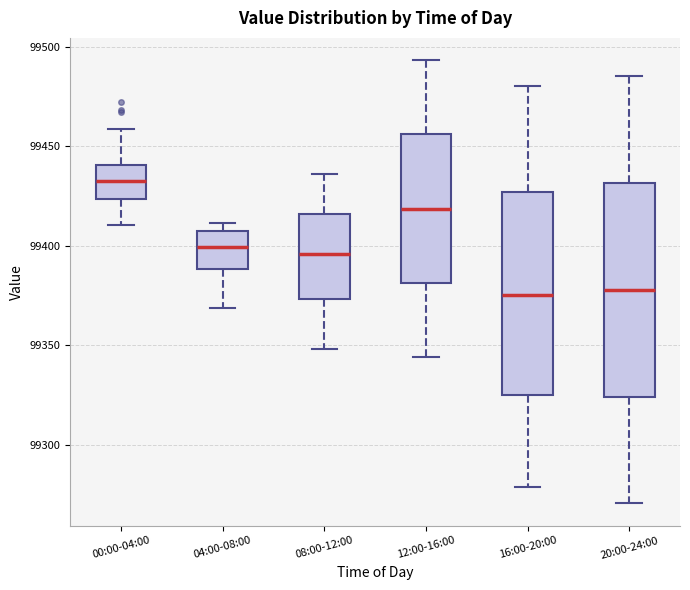

Which box's median line is the highest?

00:00-04:00